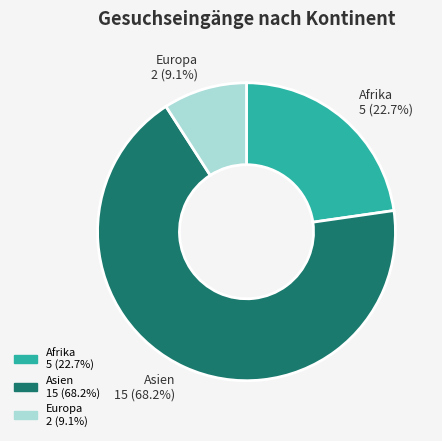

Does any single category account for the majority?

Yes